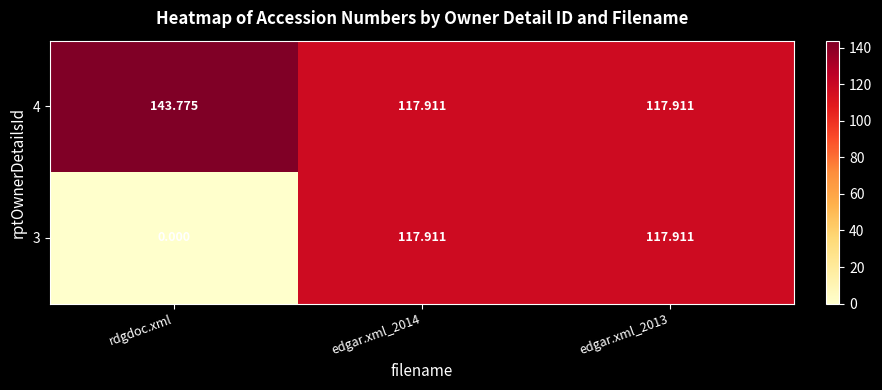

Which label corresponds to the smallest value in the chart?

rdgdoc.xml